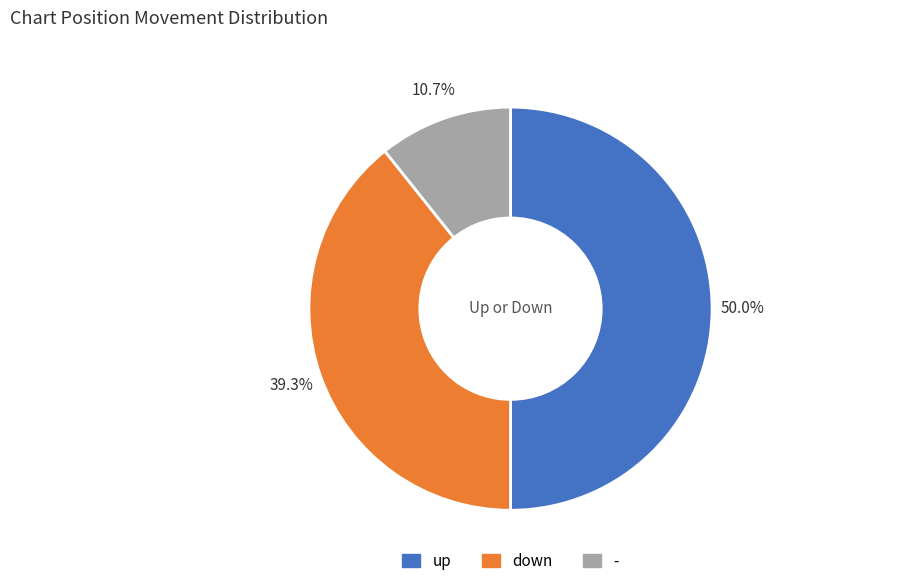

What percentage is the - slice, to the nearest percent?

11%